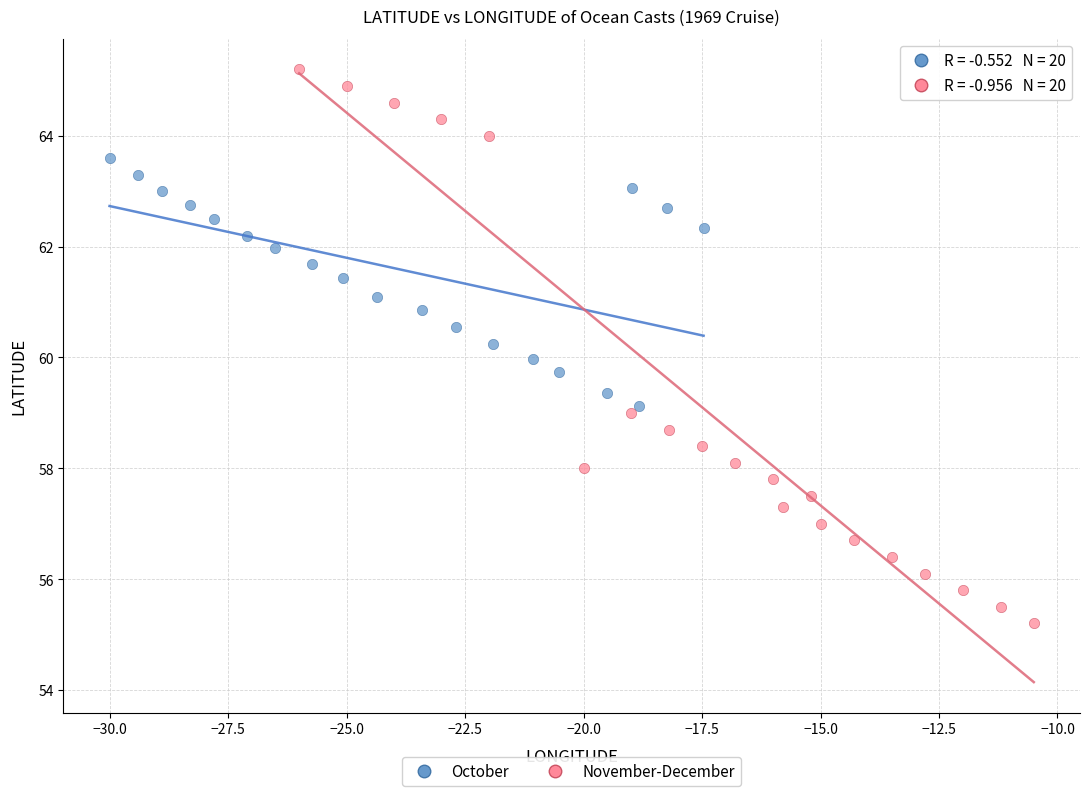

Which series reaches the minimum Y coordinate?

November-December